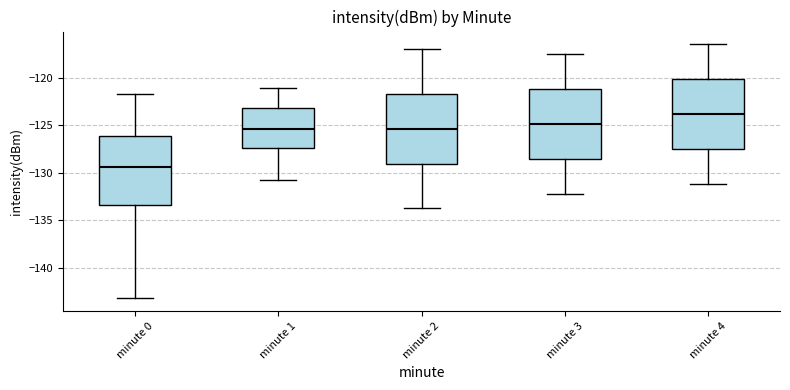

Reading left to right, transcribe this box plot: for each box, give where its median line is, the range the box spans, and where its two whiskers end, as read against the y-axis. The values are not printed on the chart, so give them approximately, as read against the axis.

minute 0: median -129.5, box -133.5 to -126.0, whiskers -143.0 to -121.5
minute 1: median -125.5, box -127.5 to -123.0, whiskers -130.5 to -121.0
minute 2: median -125.5, box -129.0 to -121.5, whiskers -133.5 to -117.0
minute 3: median -125.0, box -128.5 to -121.0, whiskers -132.0 to -117.5
minute 4: median -124.0, box -127.5 to -120.0, whiskers -131.0 to -116.5